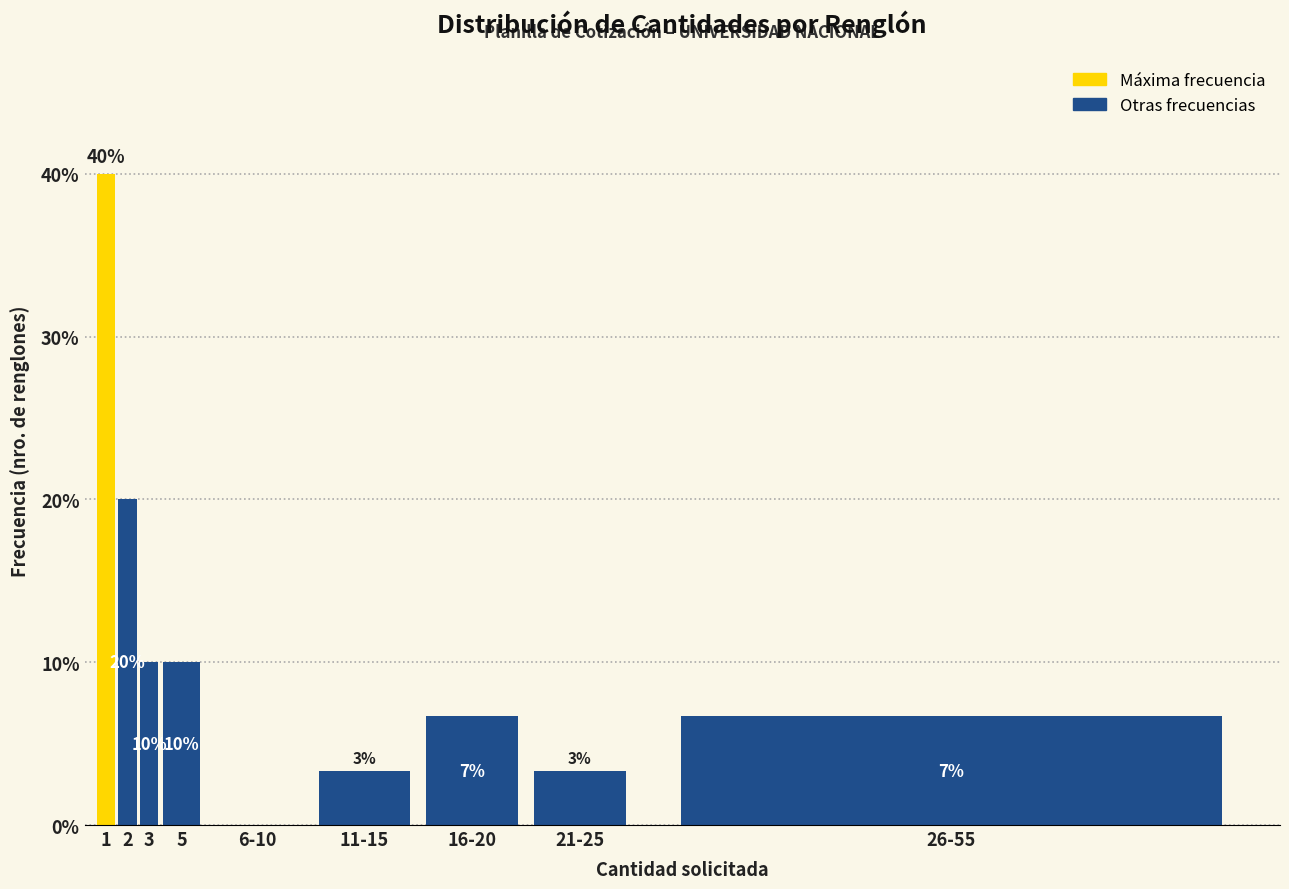

What is the greatest value displayed?

40.0